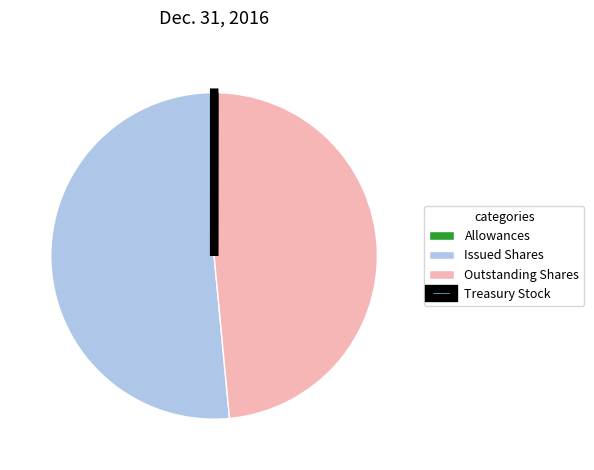

How many slices are in this pie chart?

4